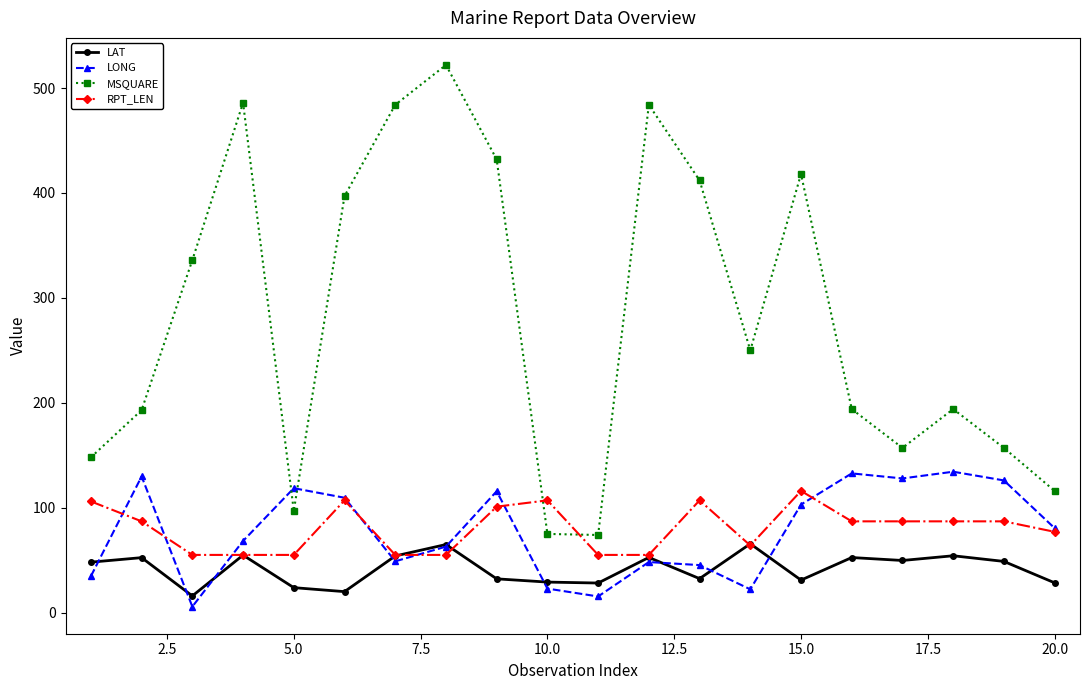

Which series has the largest total across all categories?

MSQUARE